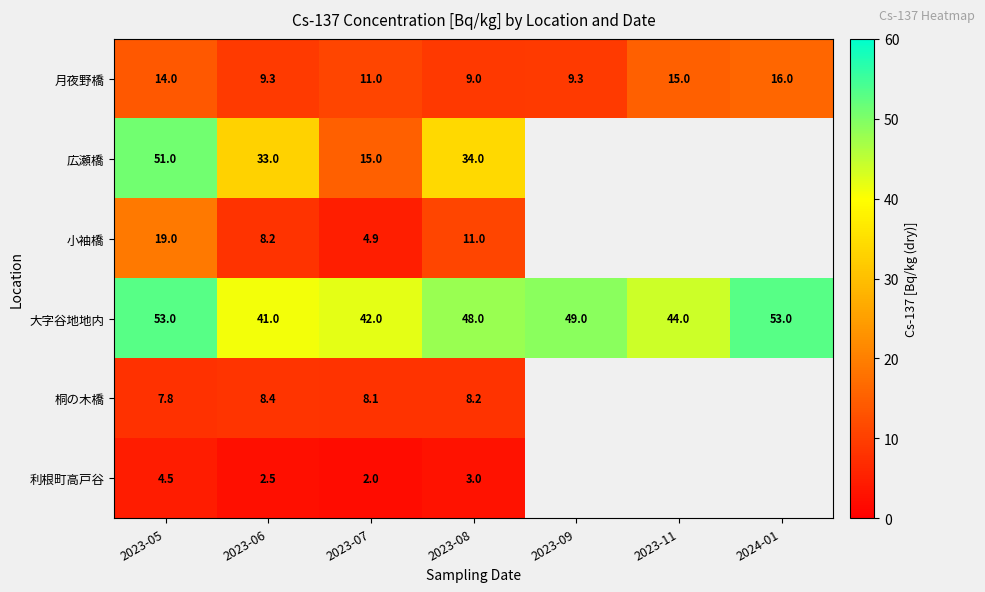

Rank the series at 2023-06 from highest to lowest value.

大字谷地地内, 広瀬橋, 月夜野橋, 桐の木橋, 小袖橋, 利根町高戸谷